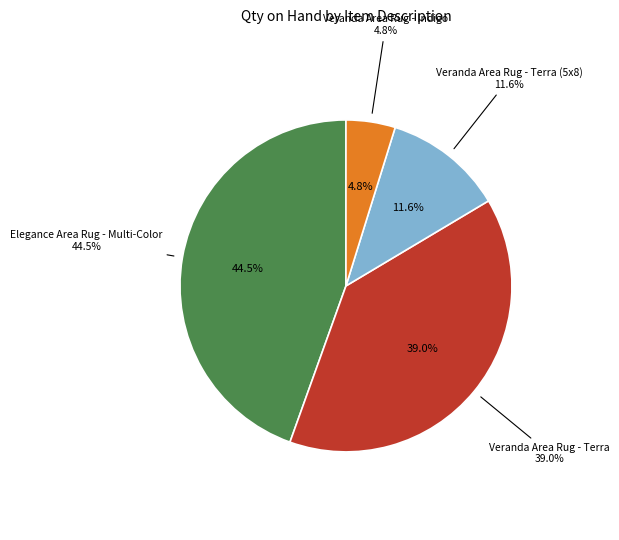

Do Impressions Area Rug - Black and Veranda Area Rug - Terra (5x8) together represent more than half of the pie?

No